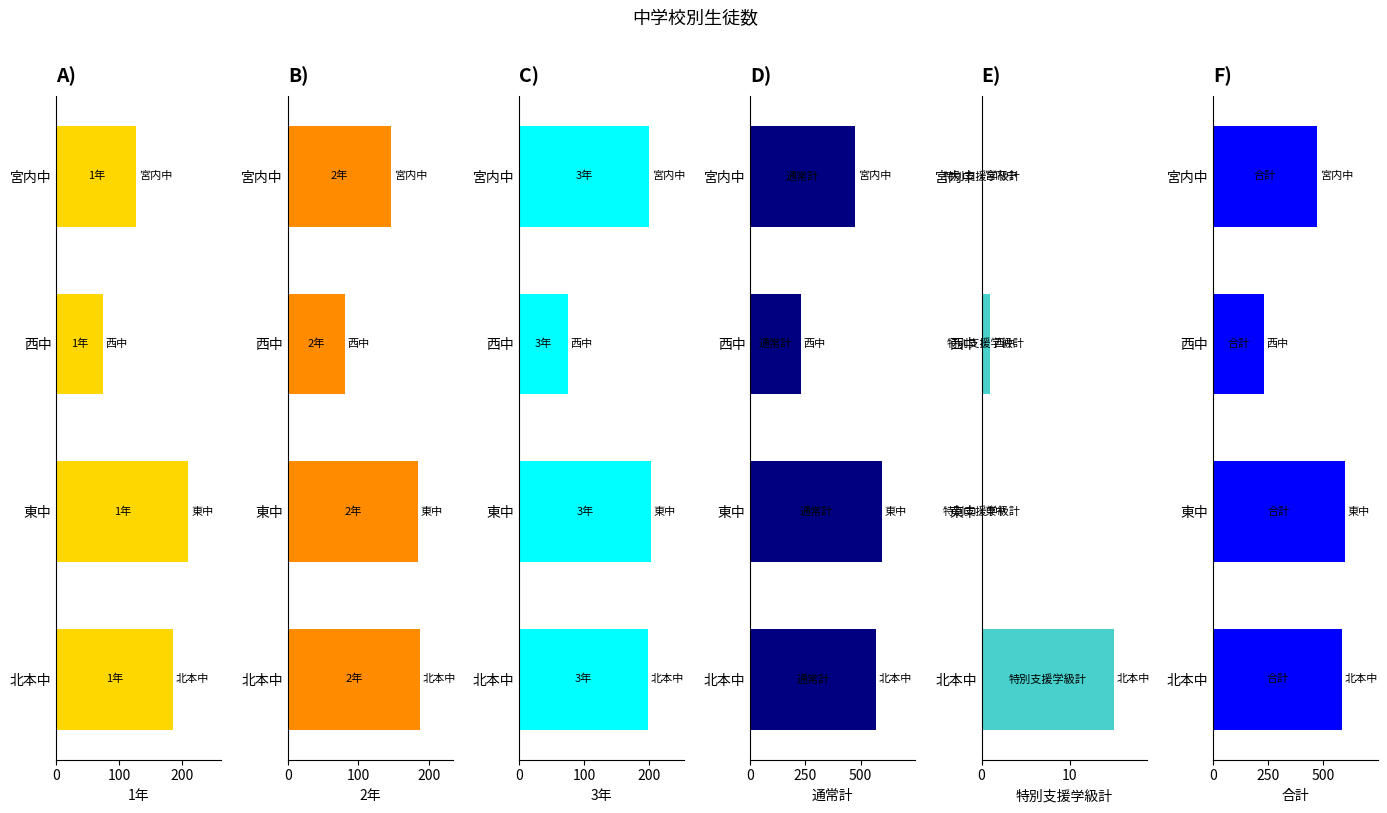

Between 北本中 and 宮内中, which series saw the biggest shift?

合計